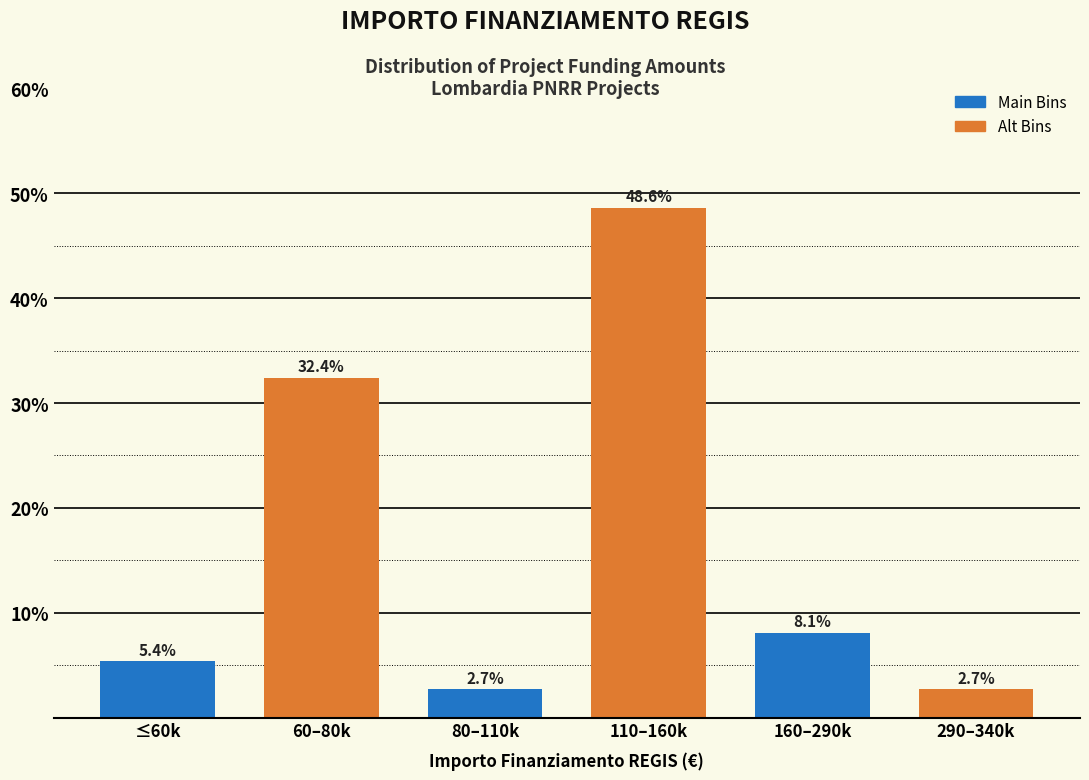

Reading left to right, list all the values displayed in this chart.

5.4	32.4	2.7	48.6	8.1	2.7